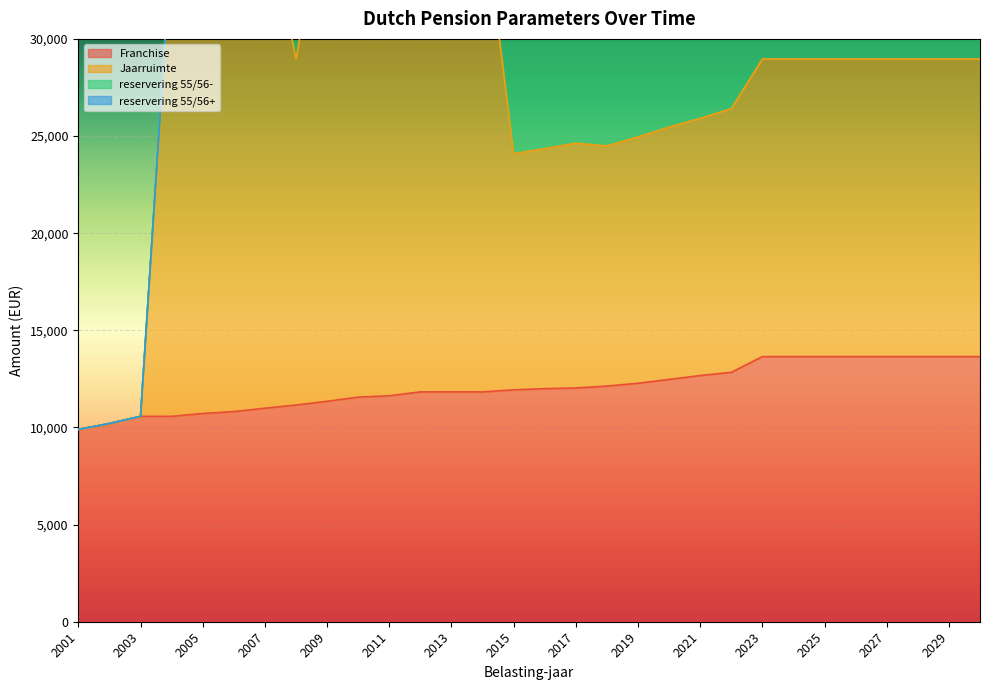

Is the value of Jaarruimte at 2014 greater than the value of Franchise at 2021?

Yes